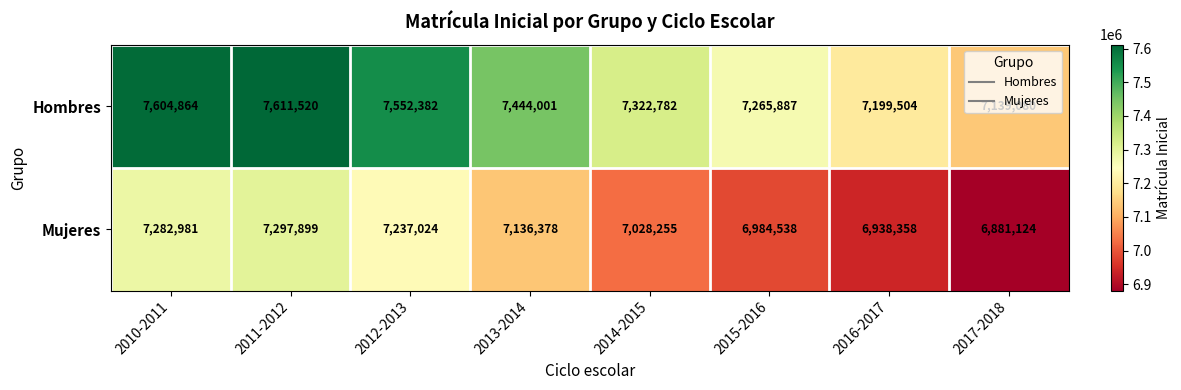

What is the smallest value displayed?

6881124